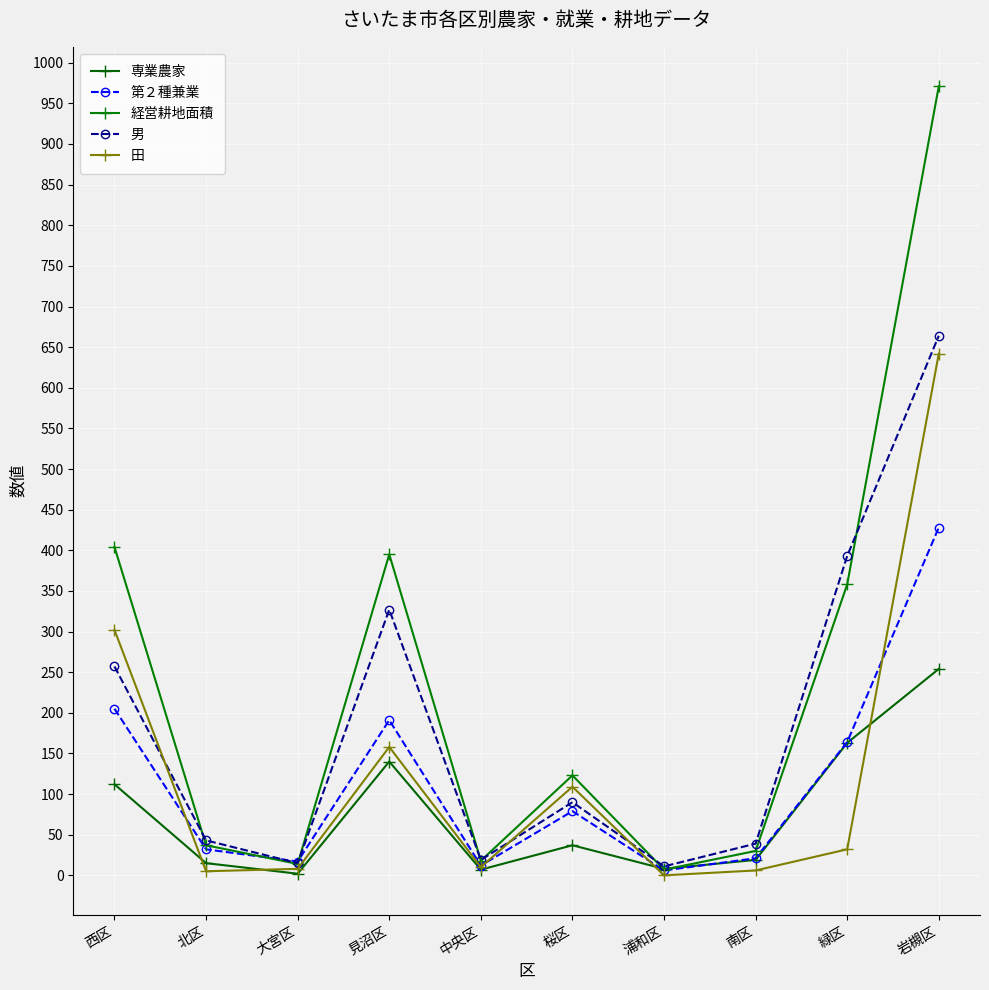

What position from the right is 桜区?

5